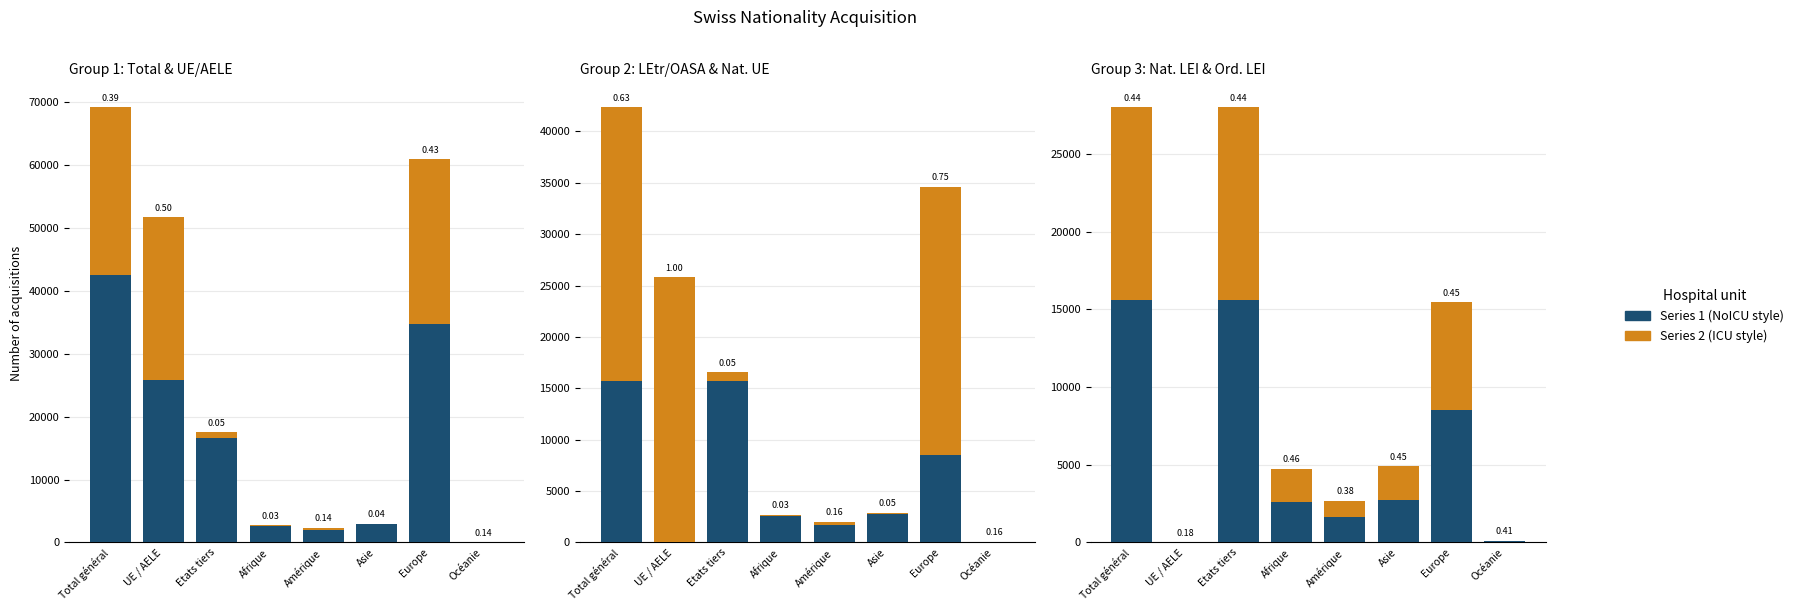

What is the label of the 4th bar from the left?

Afrique